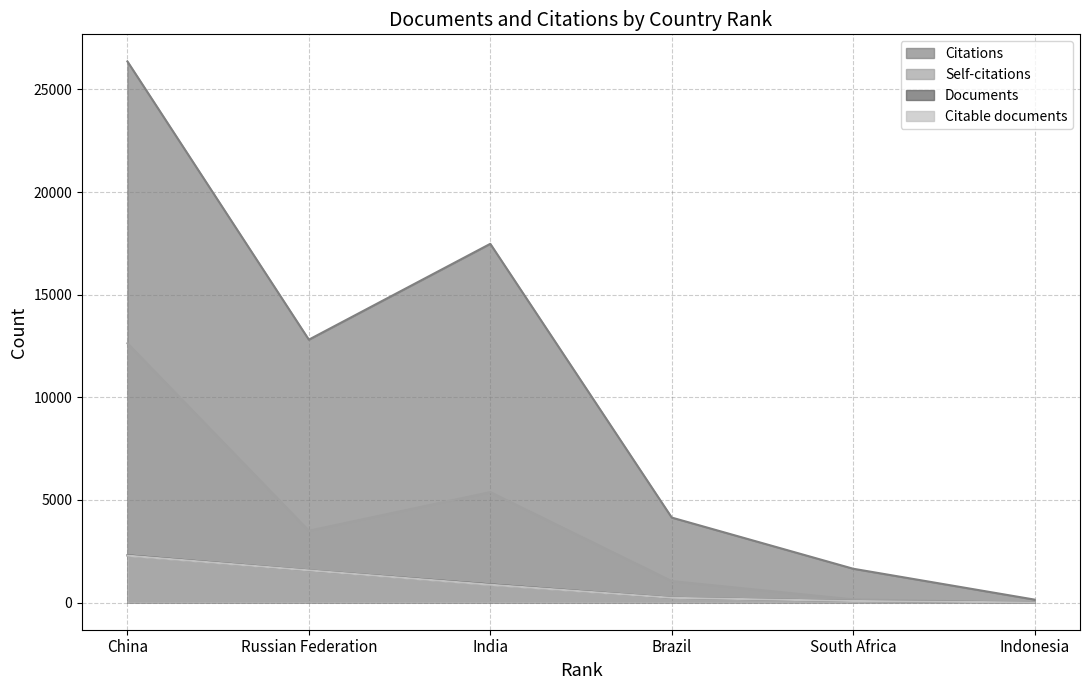

Does the chart display data point markers on the line(s)?

No